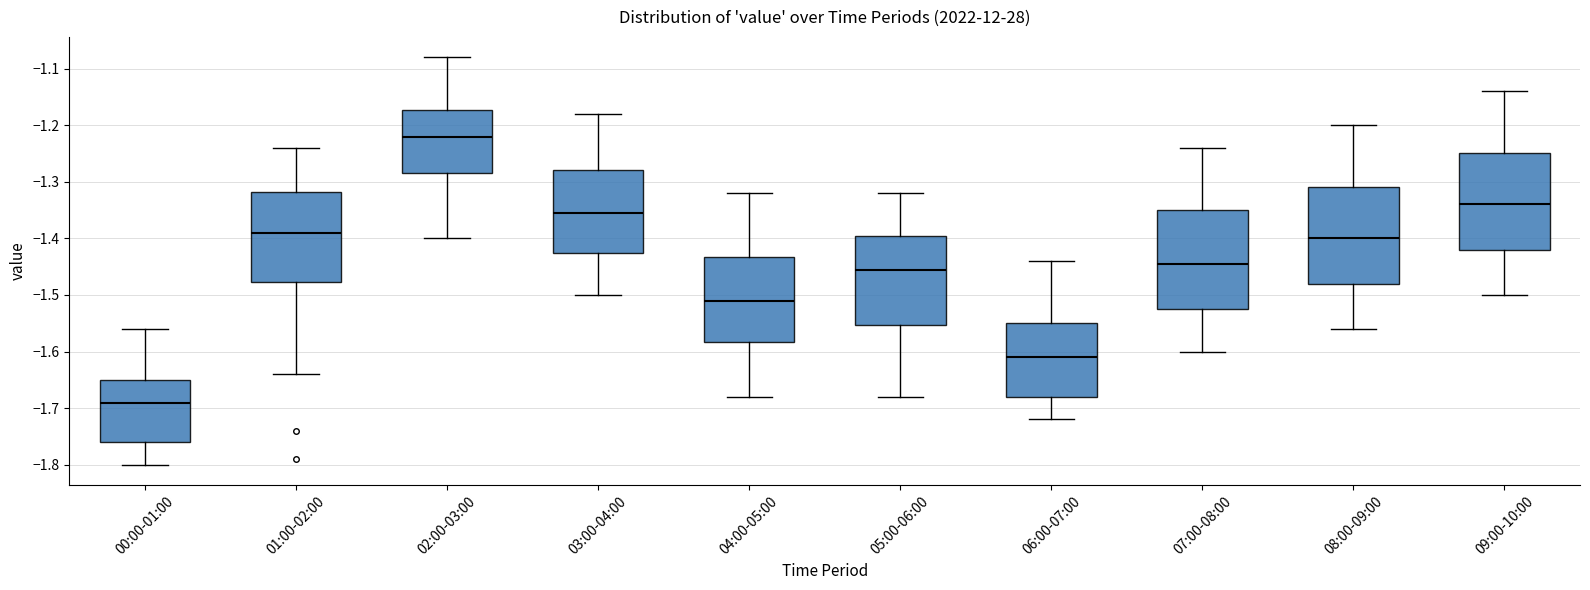

Where is the lower edge of the box for 04:00-05:00 on the y-axis? The values are not printed on the chart, so give them approximately, as read against the axis.

-1.58